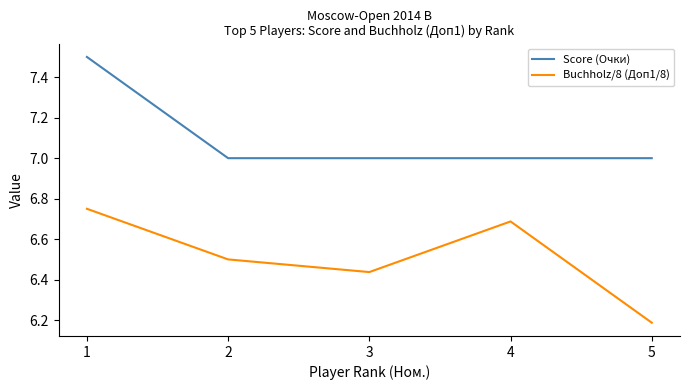

True or false: Buchholz/8 (Доп1/8) has a value of 1.6 at 3.

False